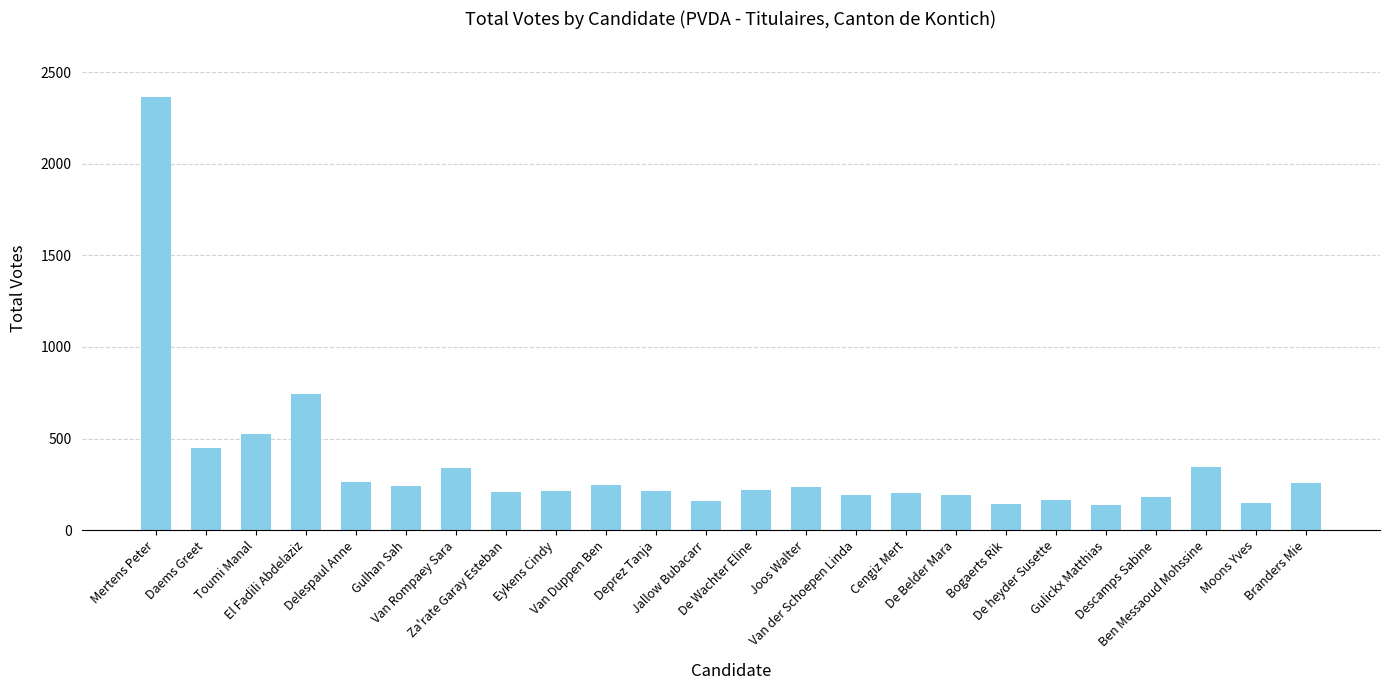

The chart shows a value of 47 at De heyder Susette. True or false?

False